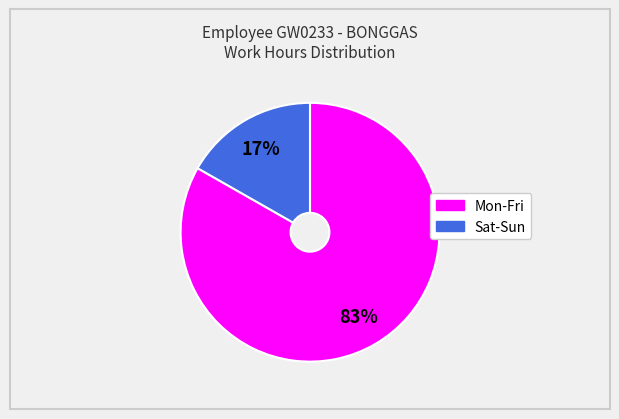

Does any single category account for the majority?

Yes